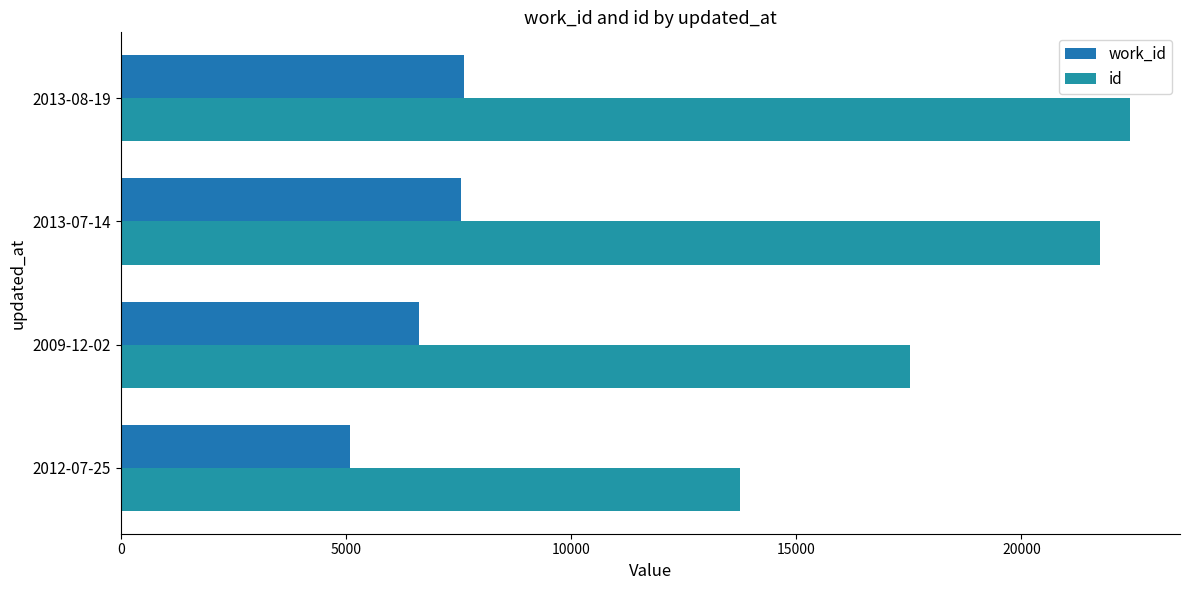

What is the value of the id bar at the 2nd from the left?

17535